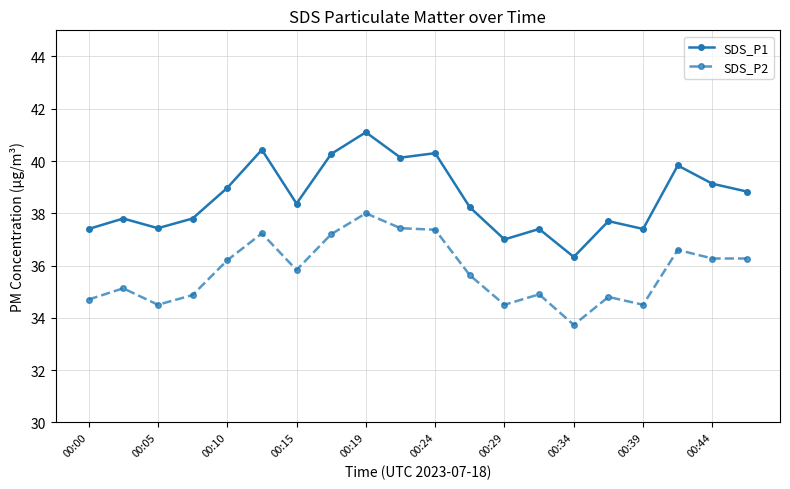

List the series in order of their peak value, lowest first.

SDS_P2, SDS_P1